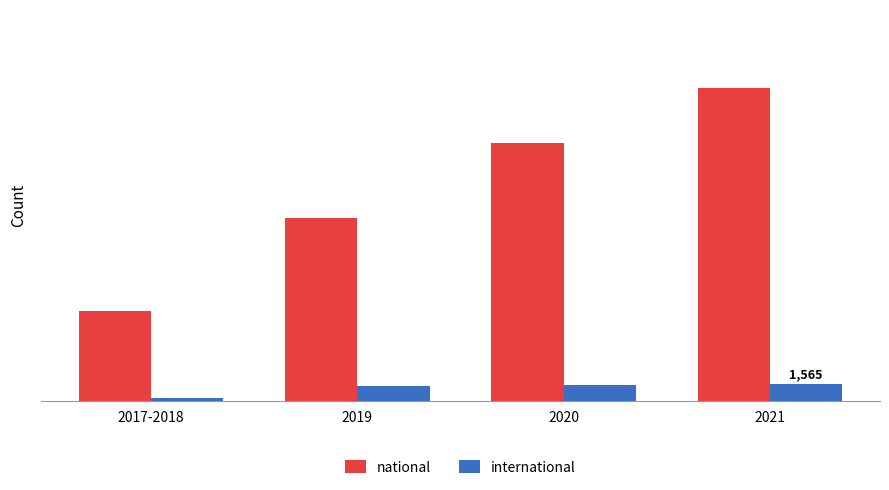

Are the bars grouped side by side (vs. stacked)?

Yes